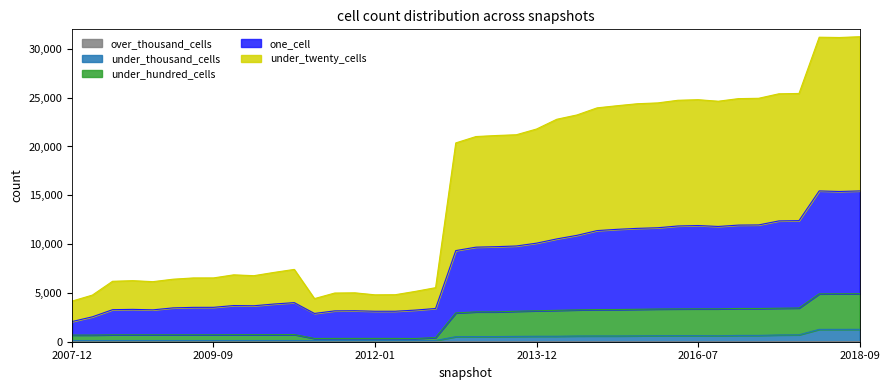

True or false: one_cell and over_thousand_cells intersect in this chart.

False